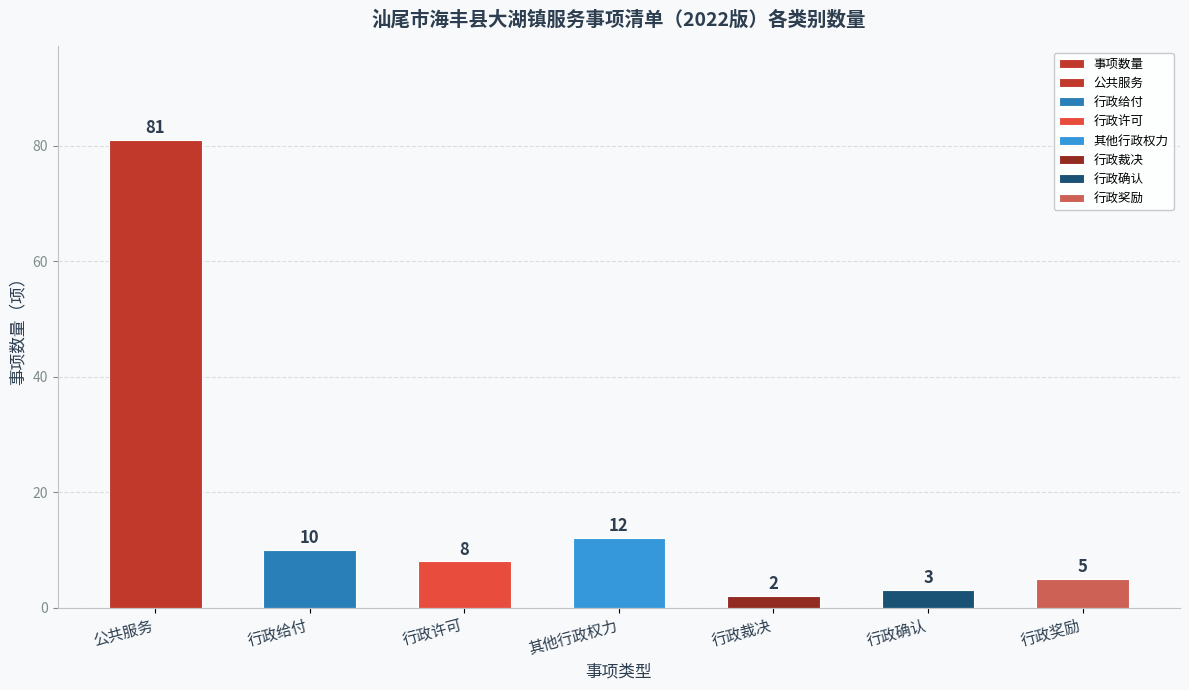

What is the approximate value at 行政确认, to the nearest 5?

5